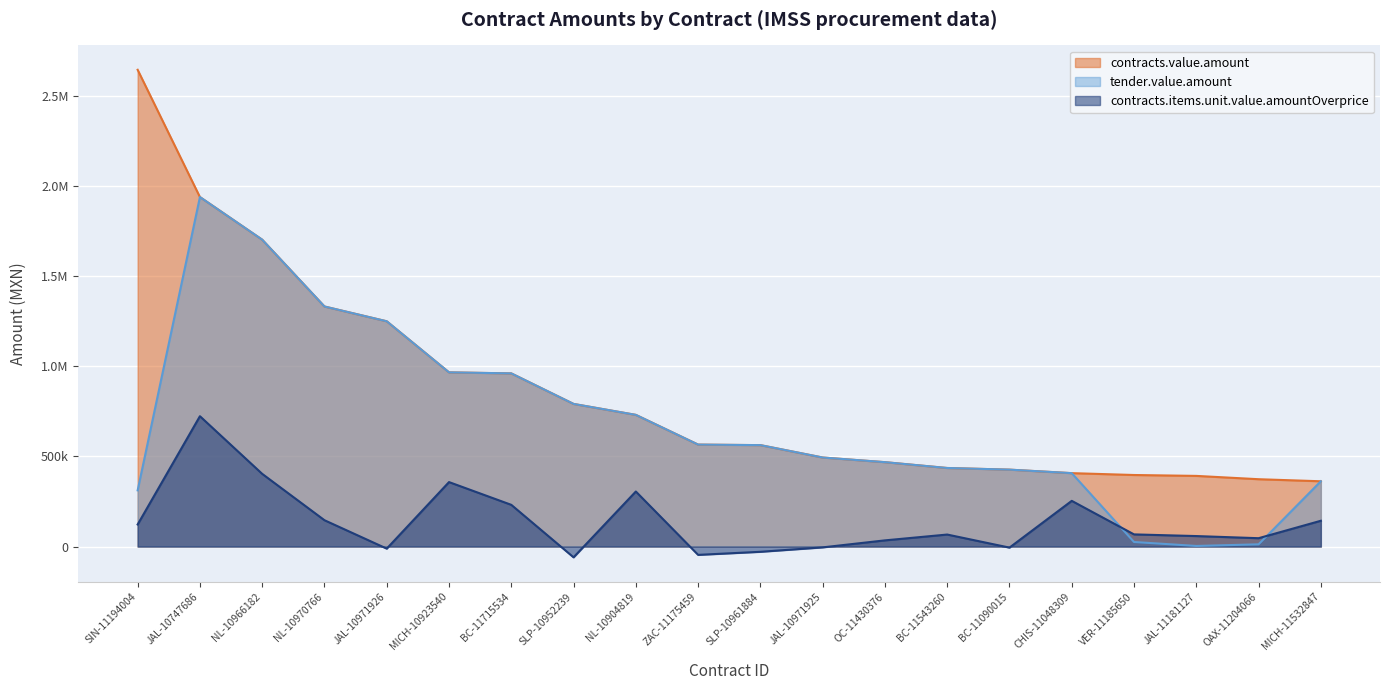

True or false: contracts.value.amount and contracts.items.unit.value.amountOverprice cross at least once.

False